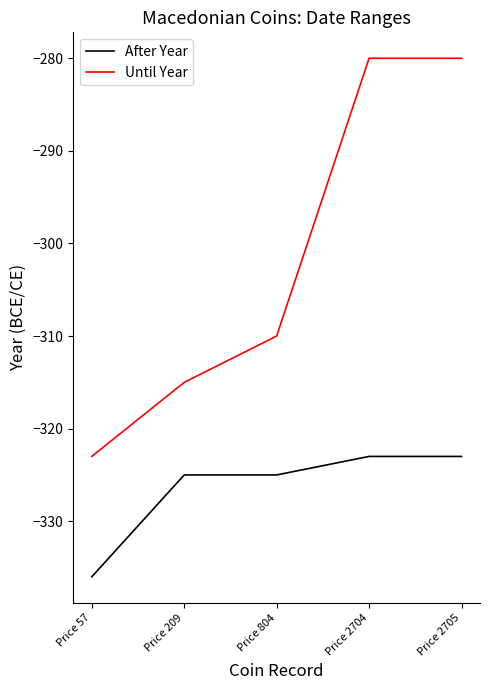

Count the number of data series in this chart.

2